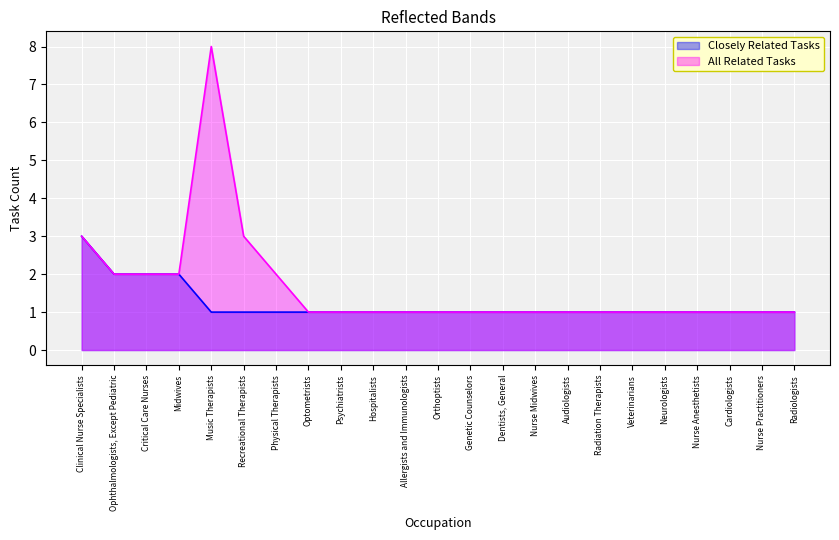

True or false: Closely Related Tasks and All Related Tasks intersect in this chart.

False